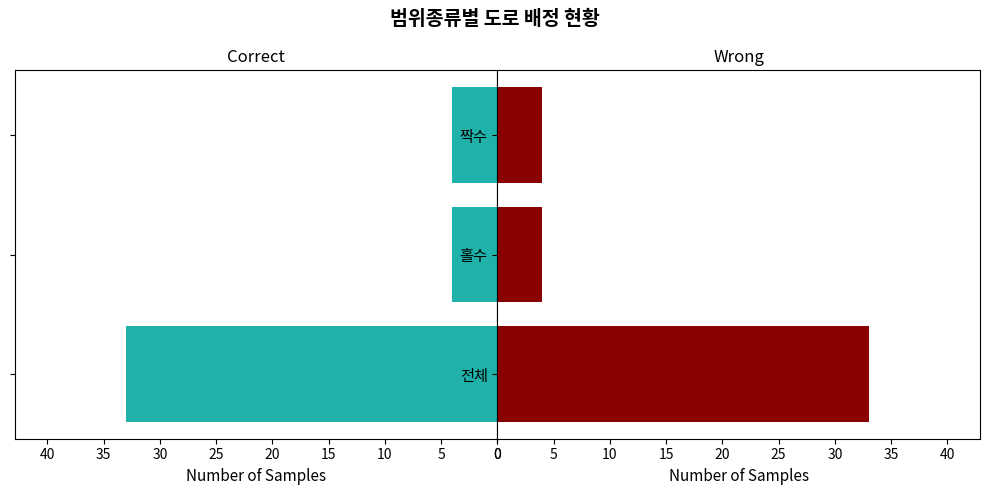

What is the sum of the Wrong values at 홀수 and 전체?

37